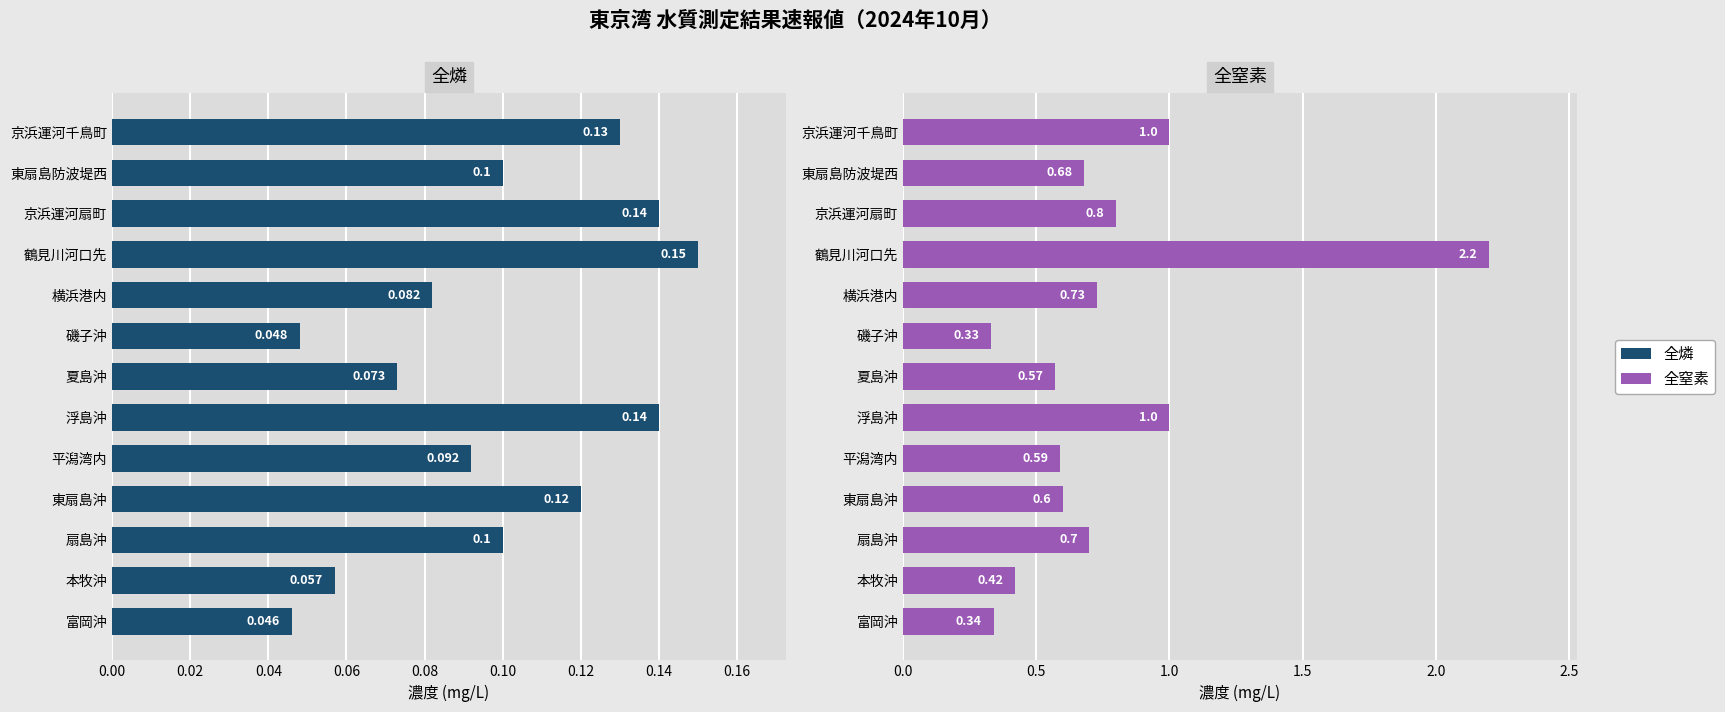

What is the label of the 7th bar from the right?

夏島沖